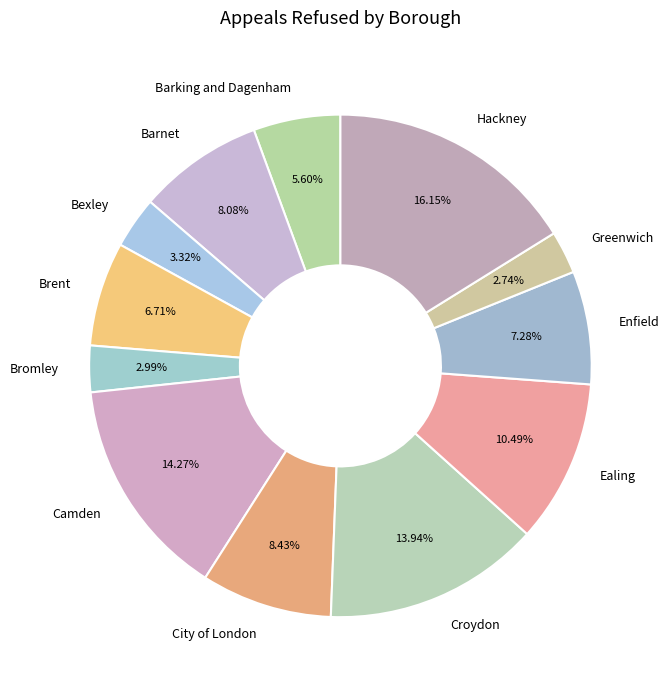

To the nearest percent, what is the combined percentage of Barking and Dagenham and Brent?

12%